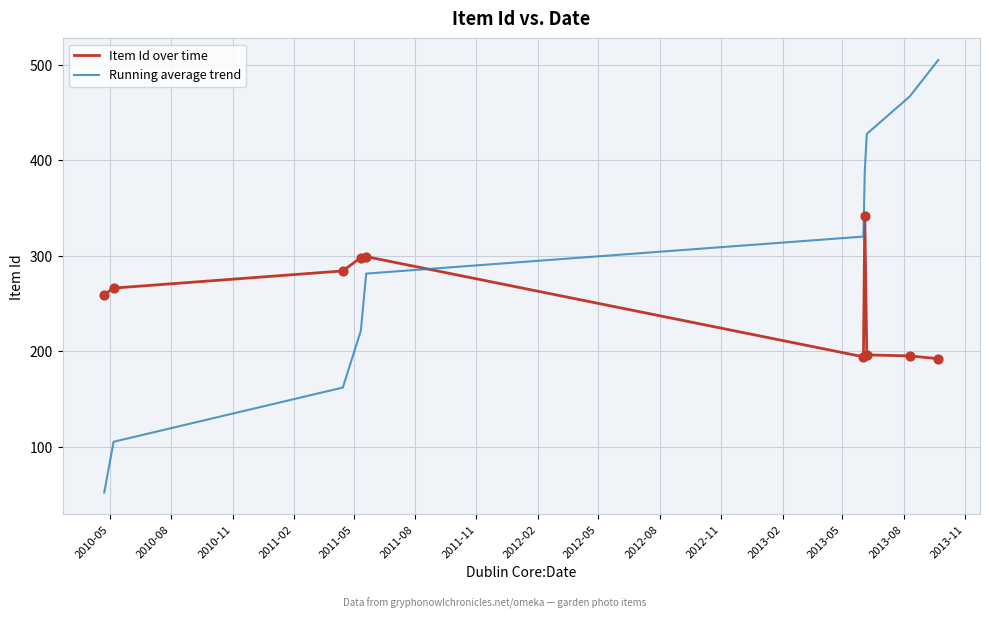

Which series has the largest total across all categories?

Running average trend